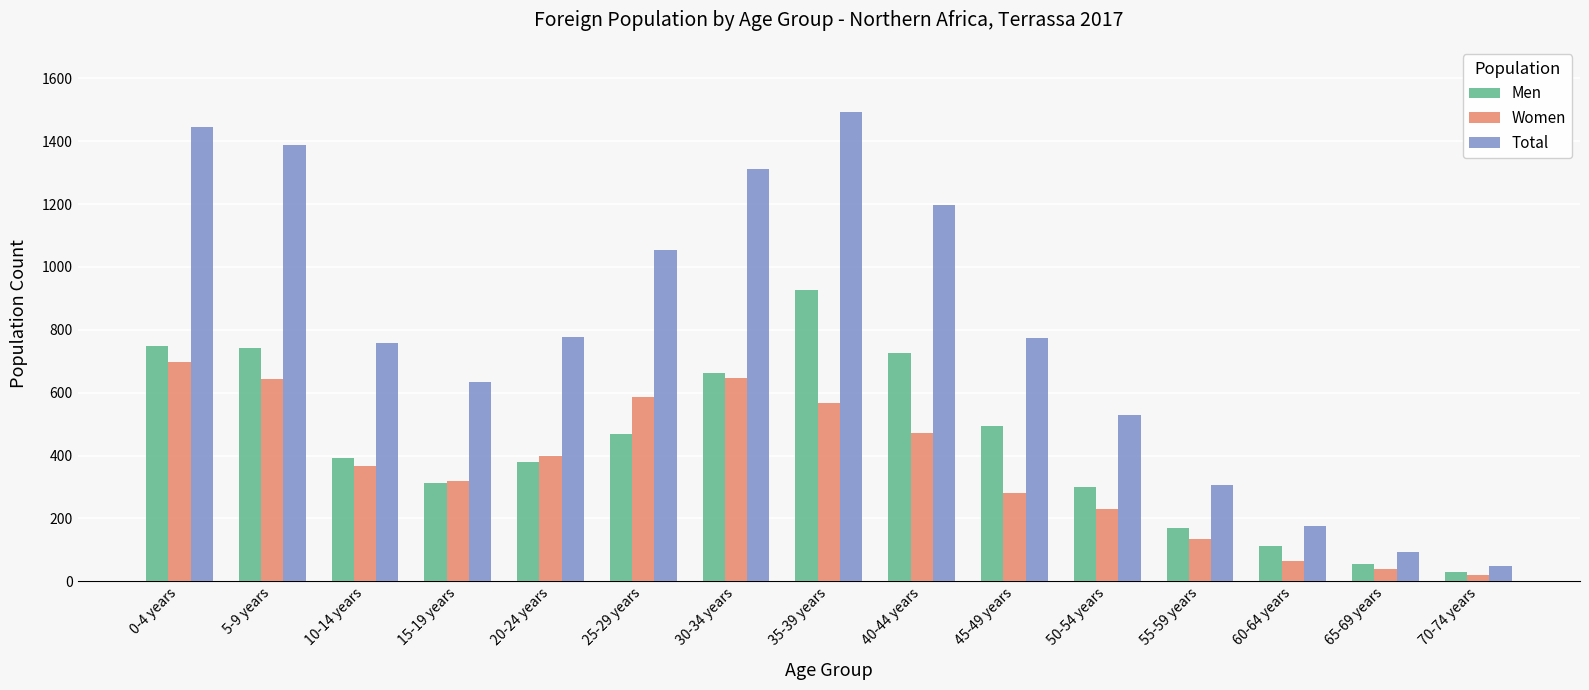

Rank the series by their maximum value, from lowest to highest.

Women, Men, Total